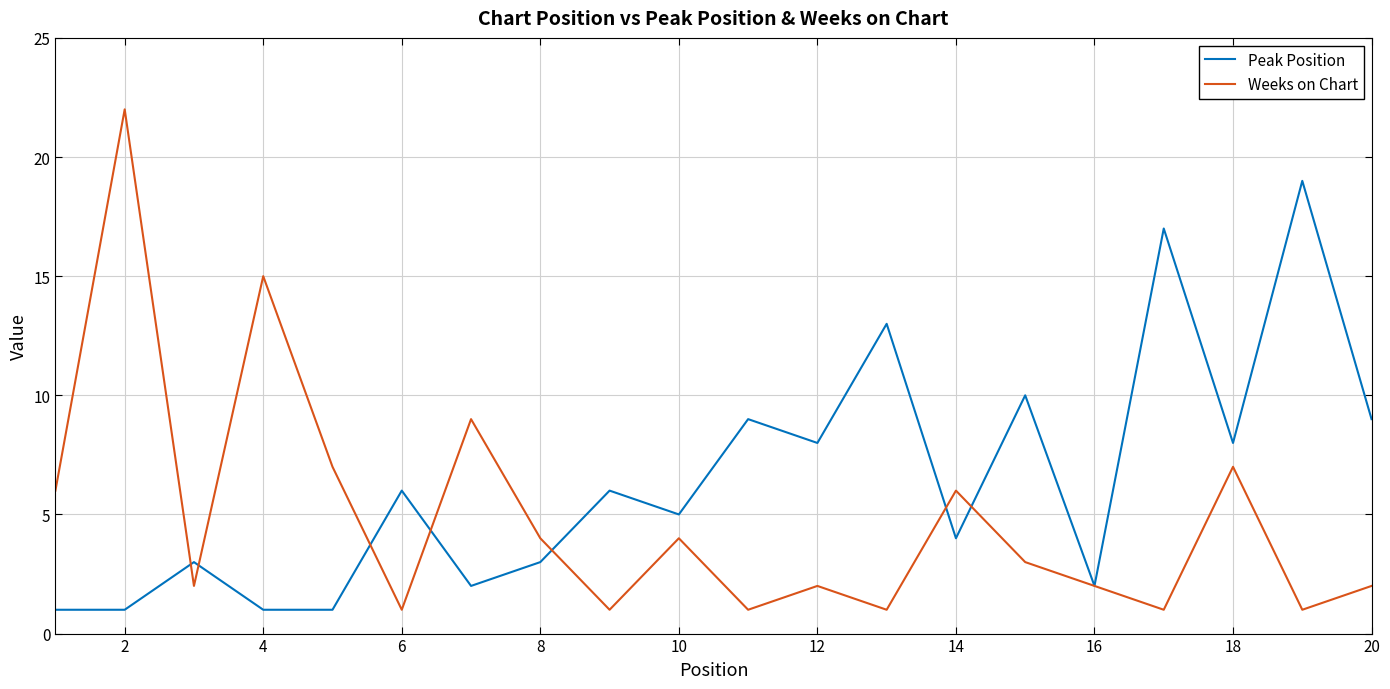

List the series in order of their peak value, lowest first.

Peak Position, Weeks on Chart